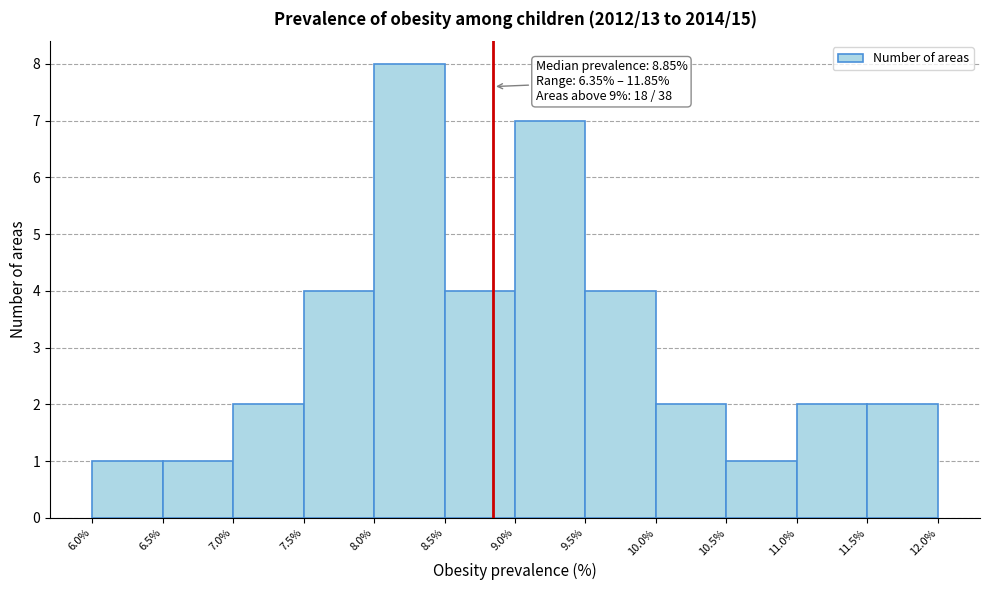

Over which range of the x-axis is the bar tallest?

8.0% to 8.5%